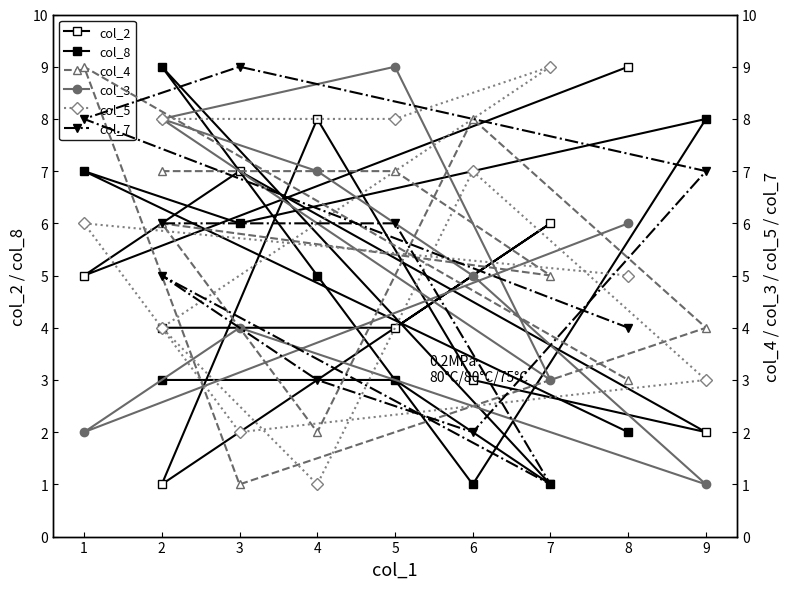

True or false: col_2 has more than 2 points higher than both neighbors.

True